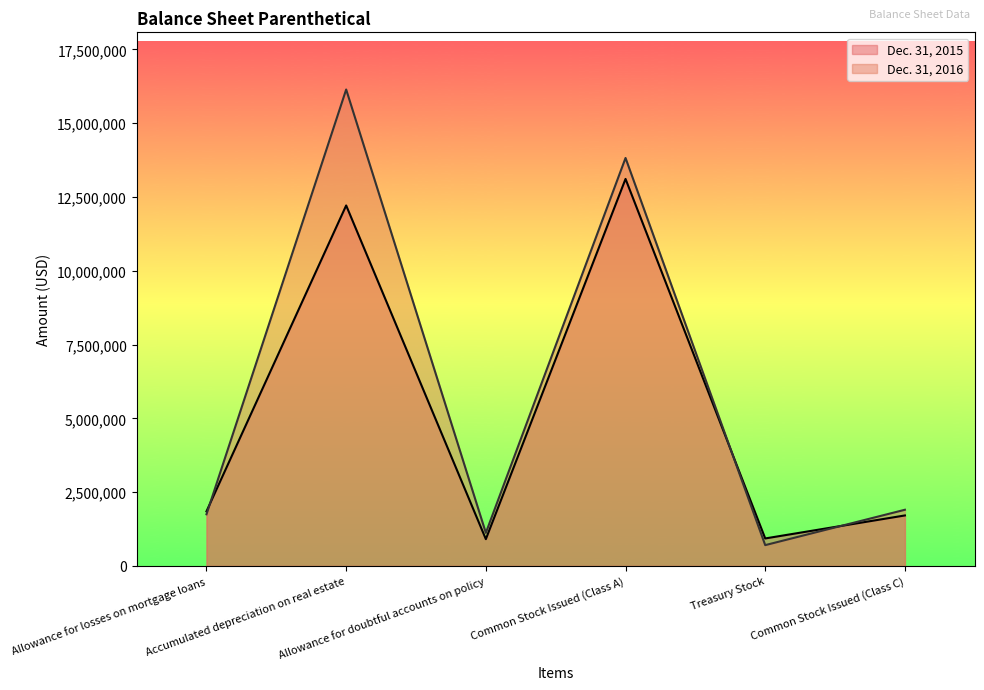

How many interior local peaks does the Dec. 31, 2016 series have?

2